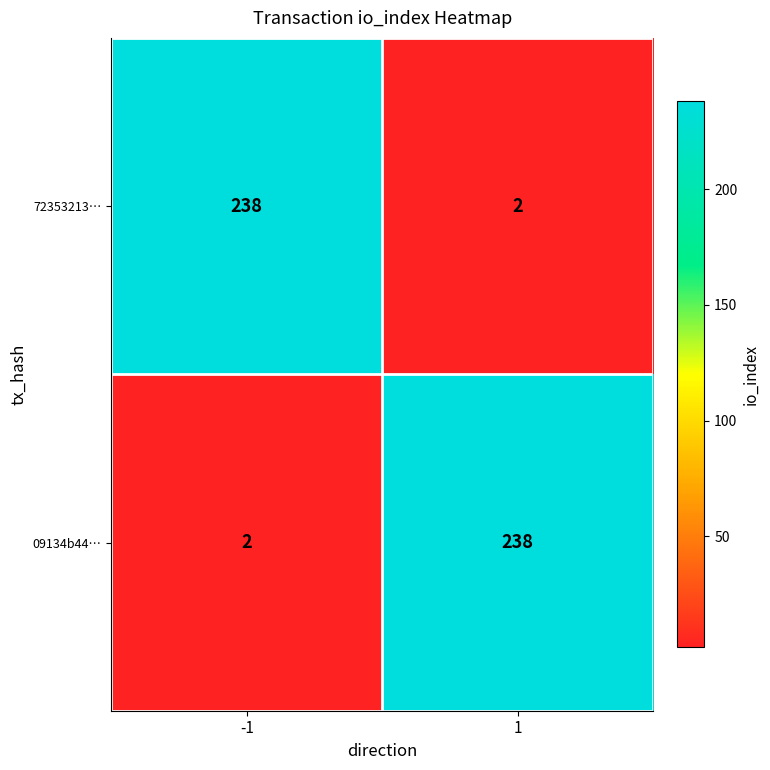

At -1, list the series in order from largest to smallest.

72353213…, 09134b44…